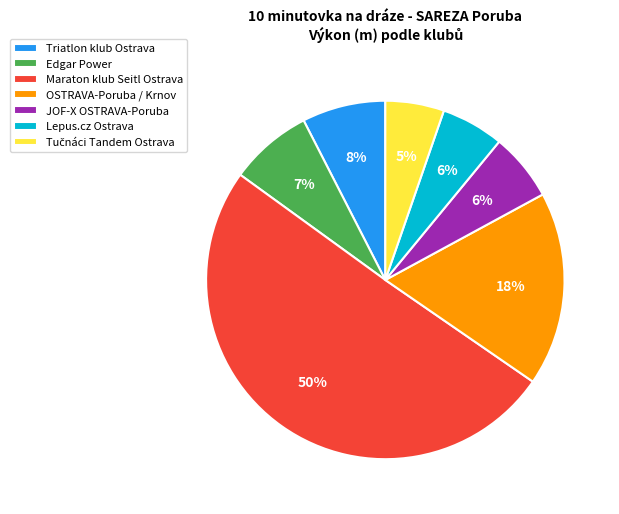

What is the largest slice in the pie chart?

Maraton klub Seitl Ostrava